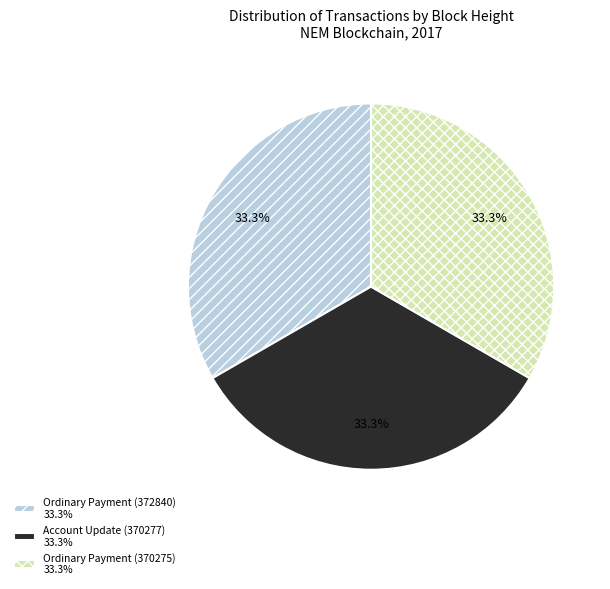

Does any single category account for the majority?

No